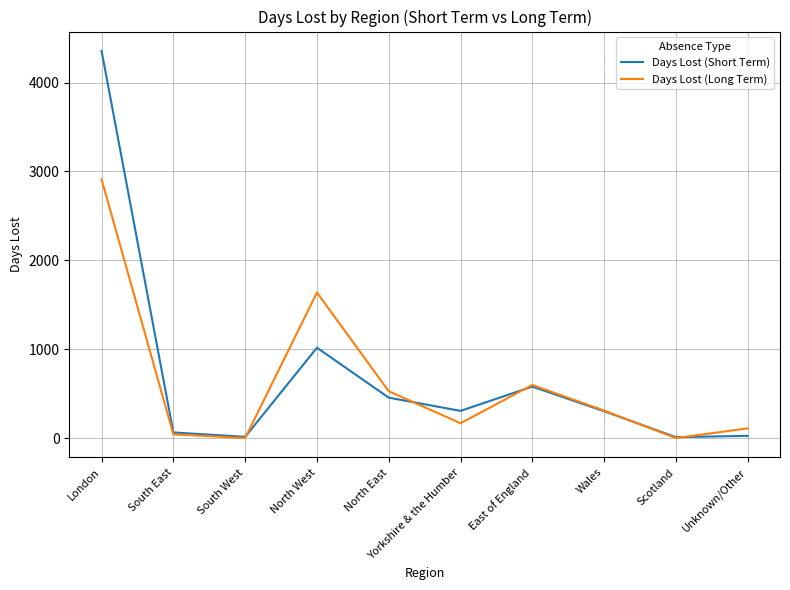

The Days Lost (Short Term) series shows 1016.5 at North West. True or false?

True